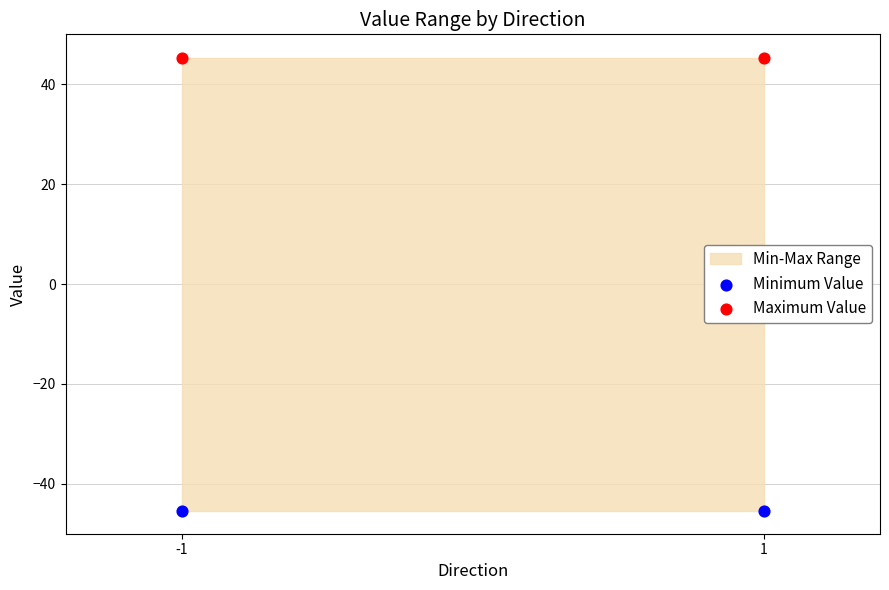

Which series contains the highest Y value?

Maximum Value